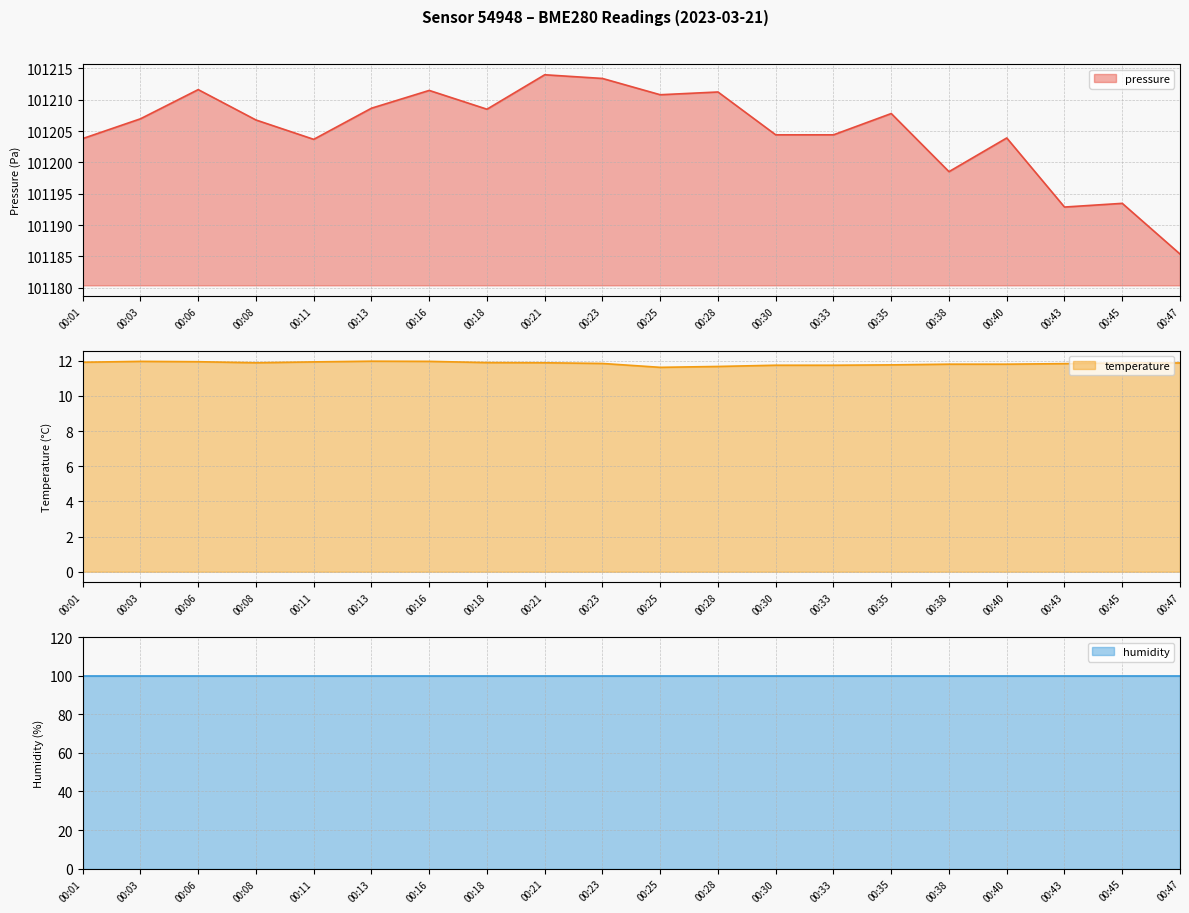

Count the number of categories in the chart.

20